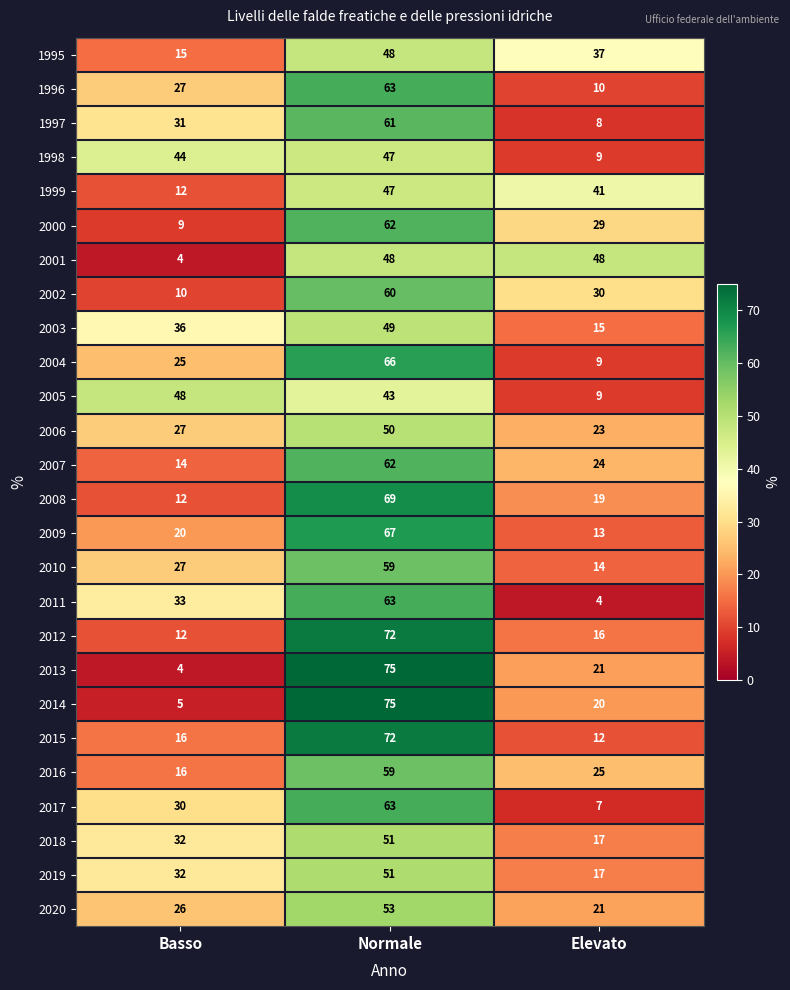

Count the 1997 values in the range 8 to 61.

3